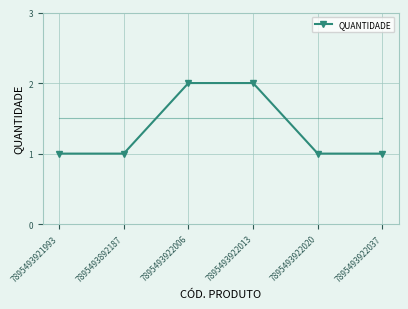

True or false: the data shows 1 at 7895493922020.

True